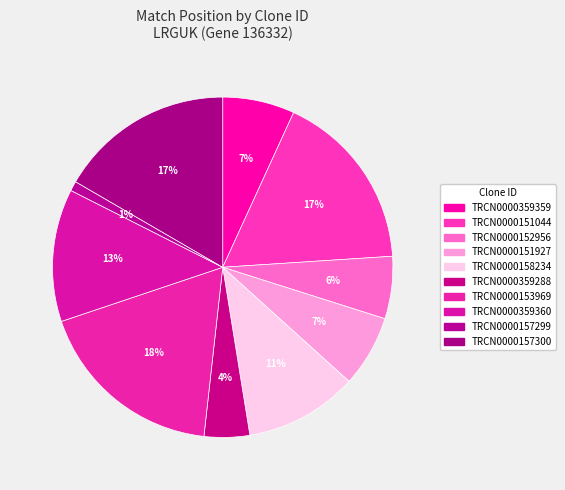

To the nearest percent, what percentage of the pie is TRCN0000151927?

7%